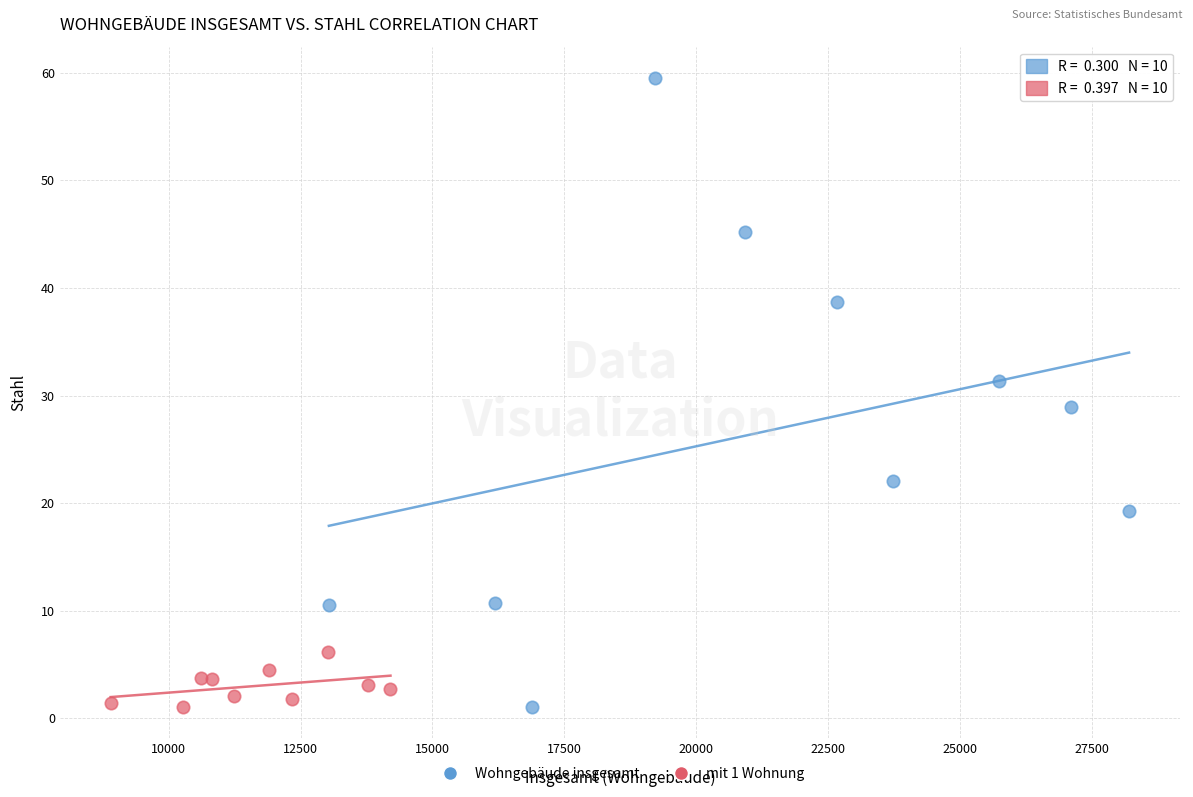

Which series contains the highest Y value?

Wohngebäude insgesamt